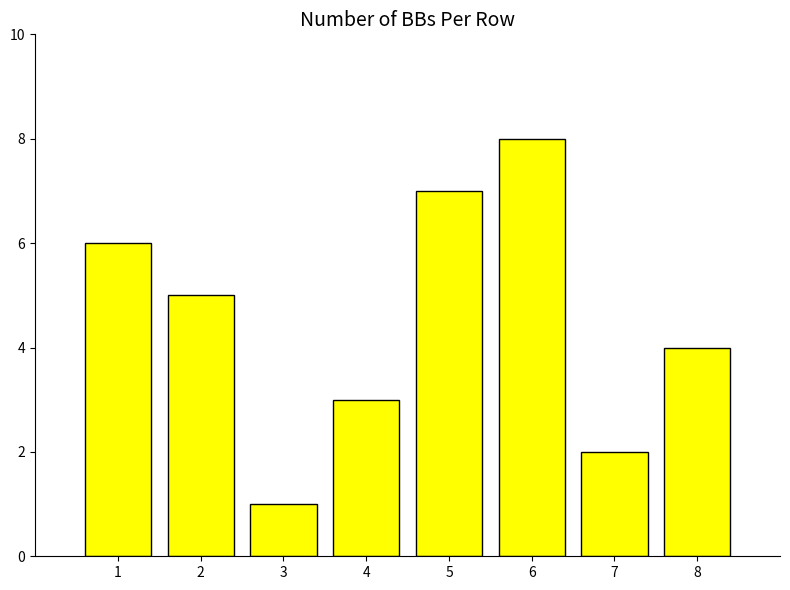

What is the change in value from 4 to 8?

+1